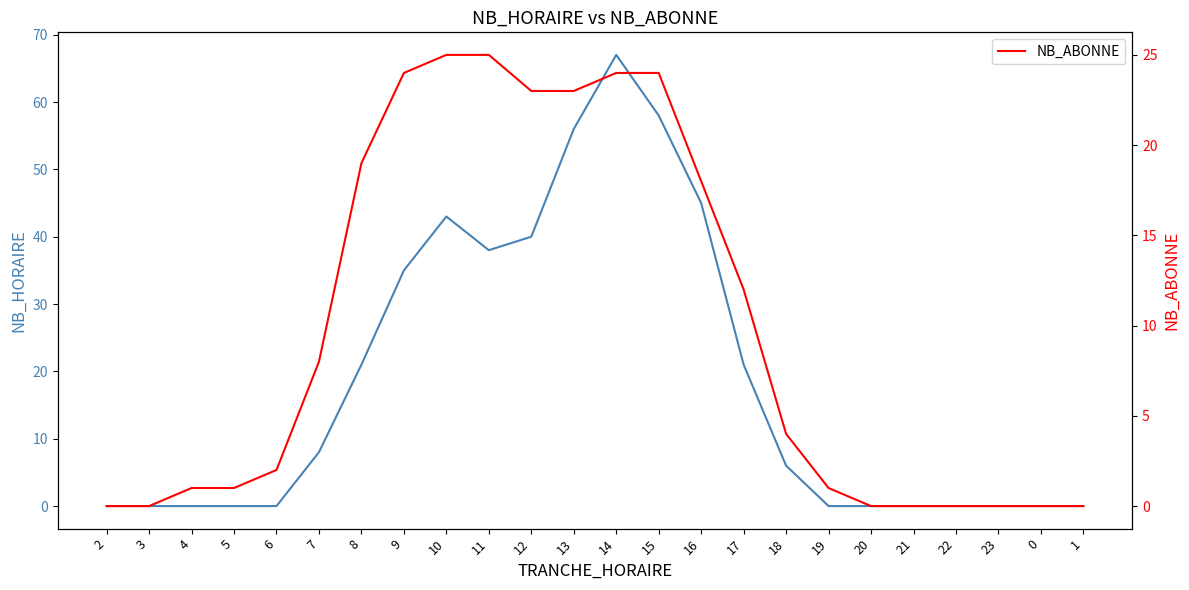

How many lines are shown in the chart?

2